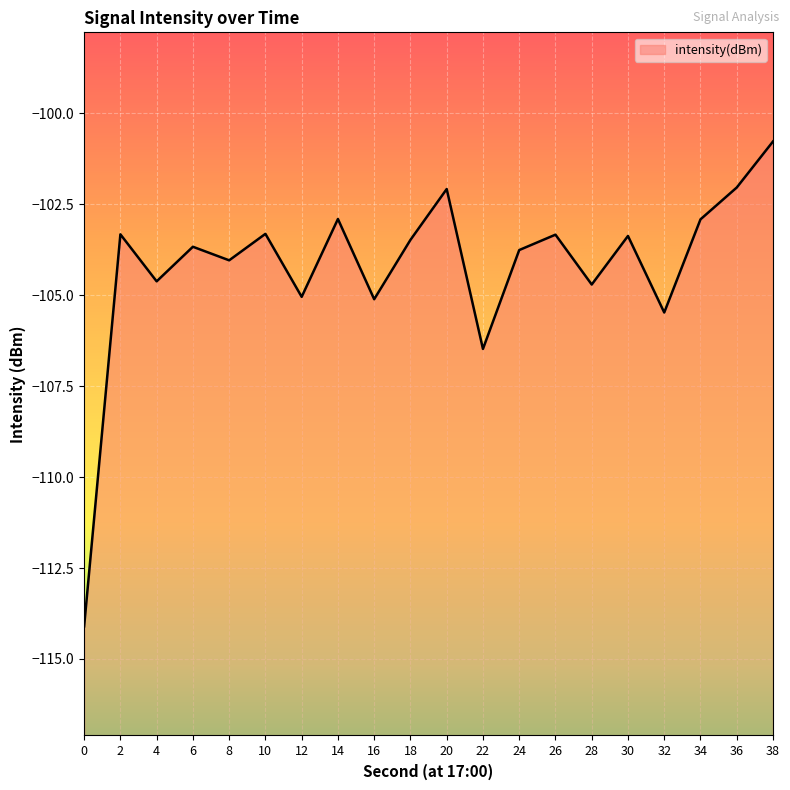

The value at 32 is -169.3. True or false?

False